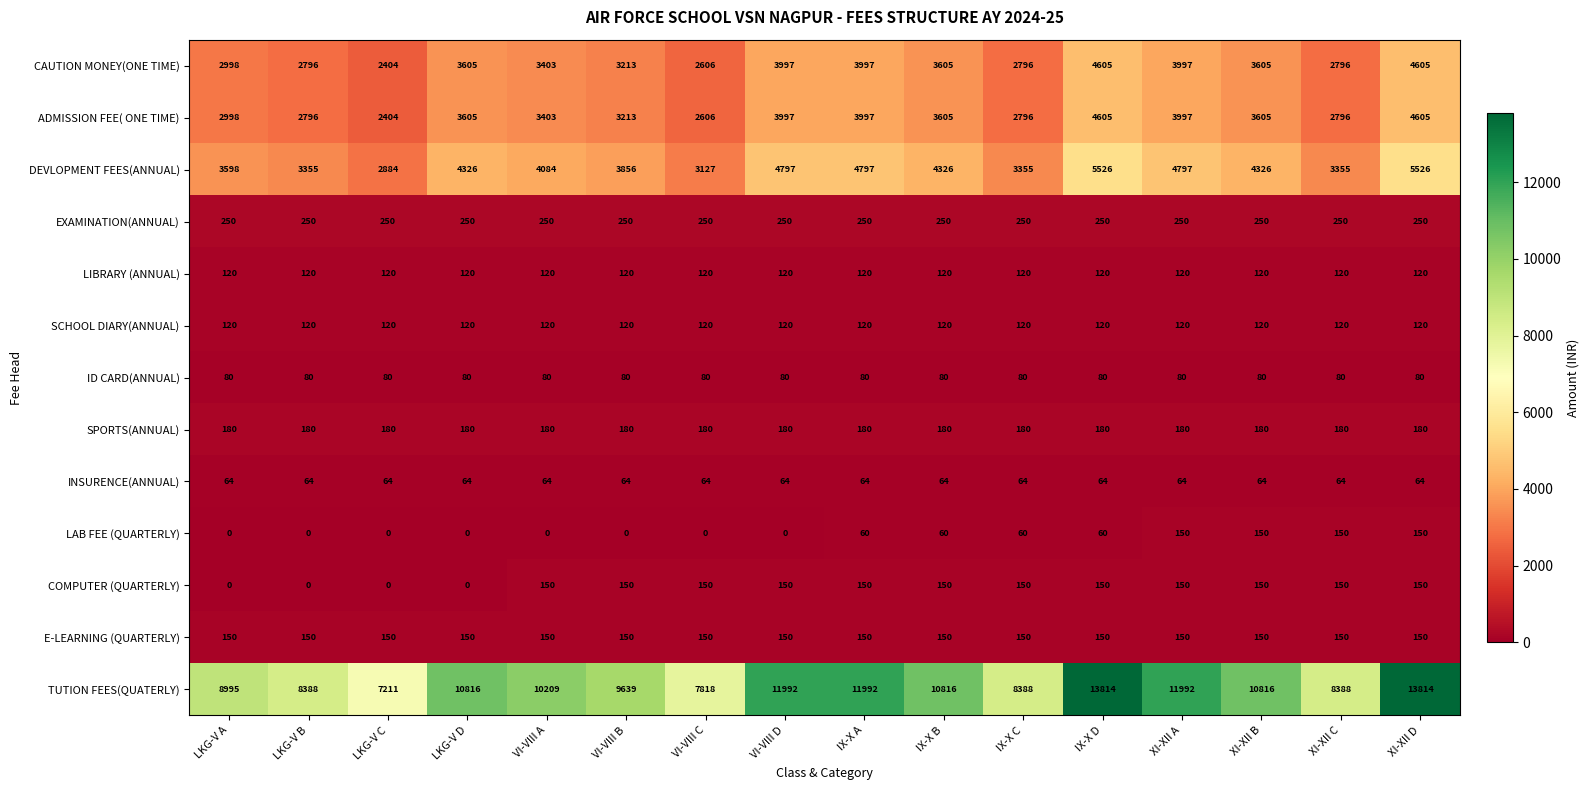

What is the sum of all INSURENCE(ANNUAL) values?

1024